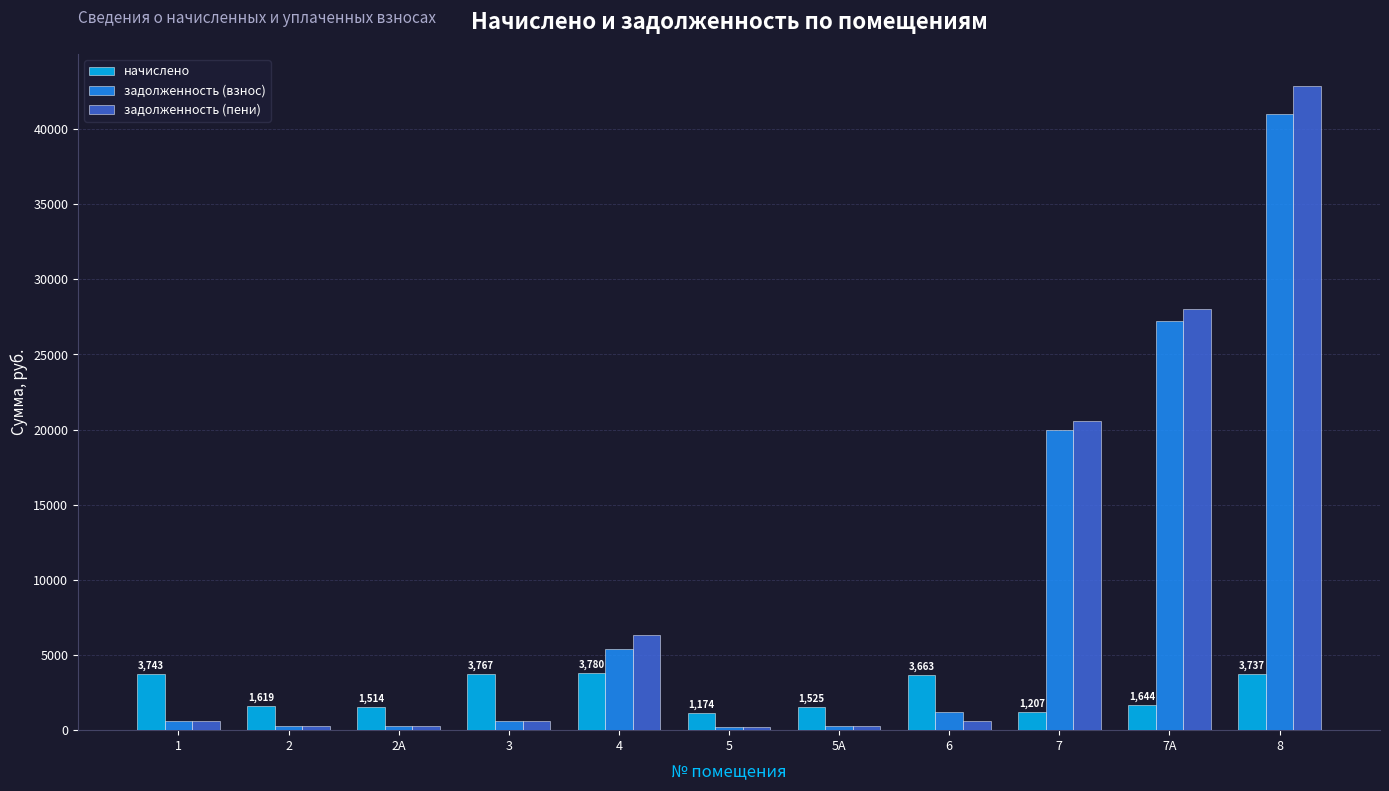

How many values in the начислено series exceed 1644?

6